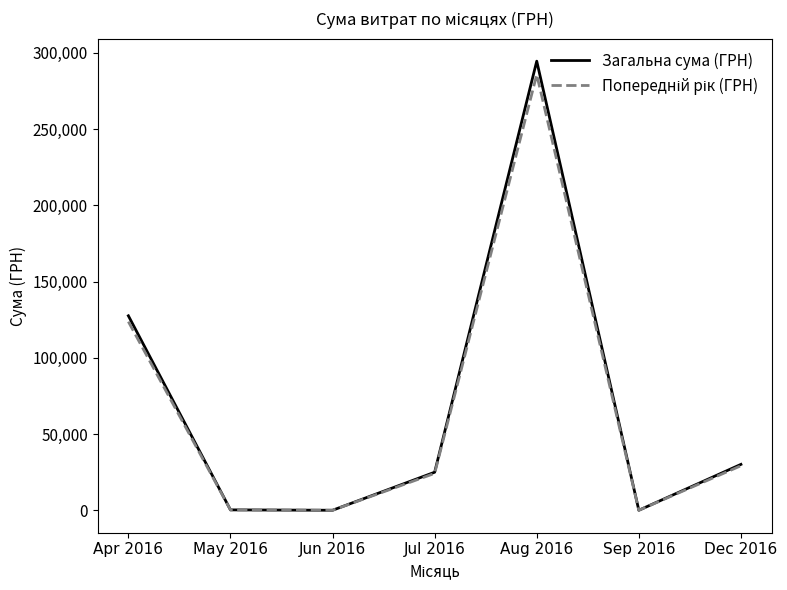

What is the sum of all Загальна сума (ГРН) values?

477791.0